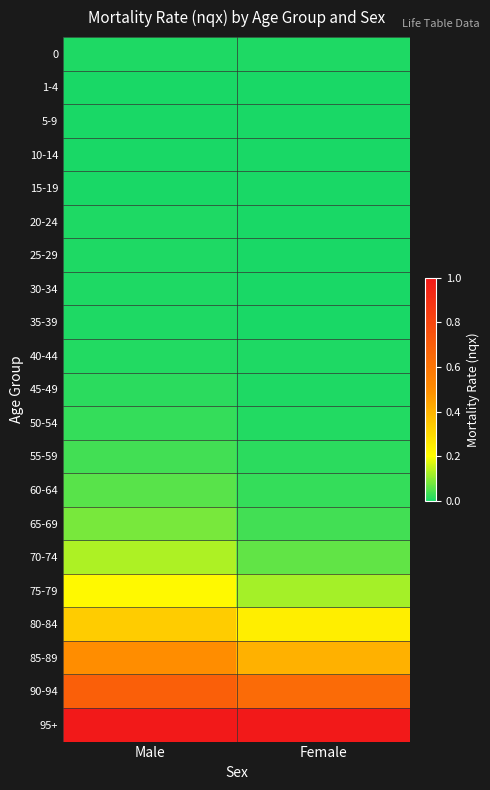

Reading left to right, transcribe all the data shown in this chart.

0: Male=0.0	Female=0.0
1-4: Male=0.0	Female=0.0
5-9: Male=0.0	Female=0.0
10-14: Male=0.0	Female=0.0
15-19: Male=0.0	Female=0.0
20-24: Male=0.0	Female=0.0
25-29: Male=0.0	Female=0.0
30-34: Male=0.0	Female=0.0
35-39: Male=0.0	Female=0.0
40-44: Male=0.0	Female=0.0
45-49: Male=0.0	Female=0.0
50-54: Male=0.0	Female=0.0
55-59: Male=0.0	Female=0.0
60-64: Male=0.1	Female=0.0
65-69: Male=0.1	Female=0.0
70-74: Male=0.1	Female=0.1
75-79: Male=0.2	Female=0.1
80-84: Male=0.3	Female=0.2
85-89: Male=0.5	Female=0.4
90-94: Male=0.7	Female=0.6
95+: Male=1.0	Female=1.0